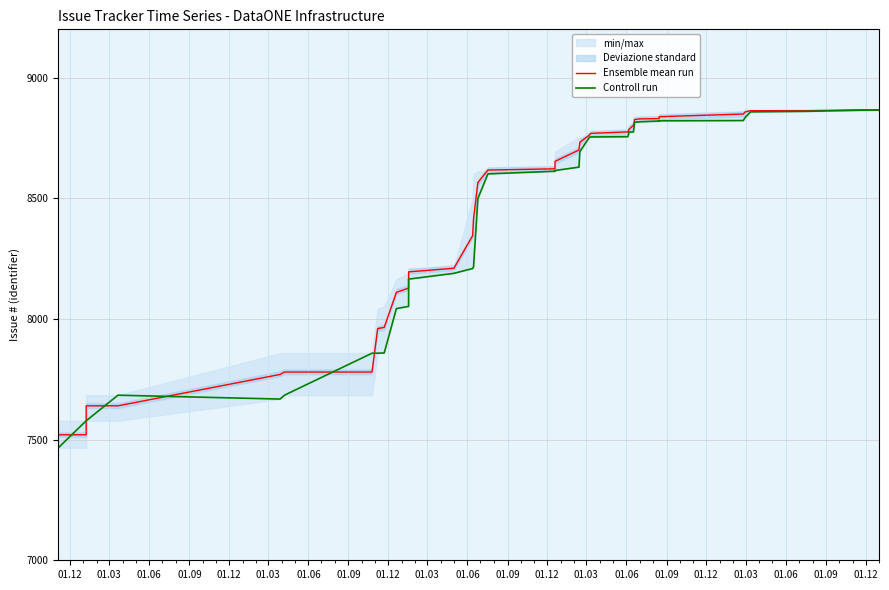

True or false: Ensemble mean run has a value of 12010 at 01.12.

False